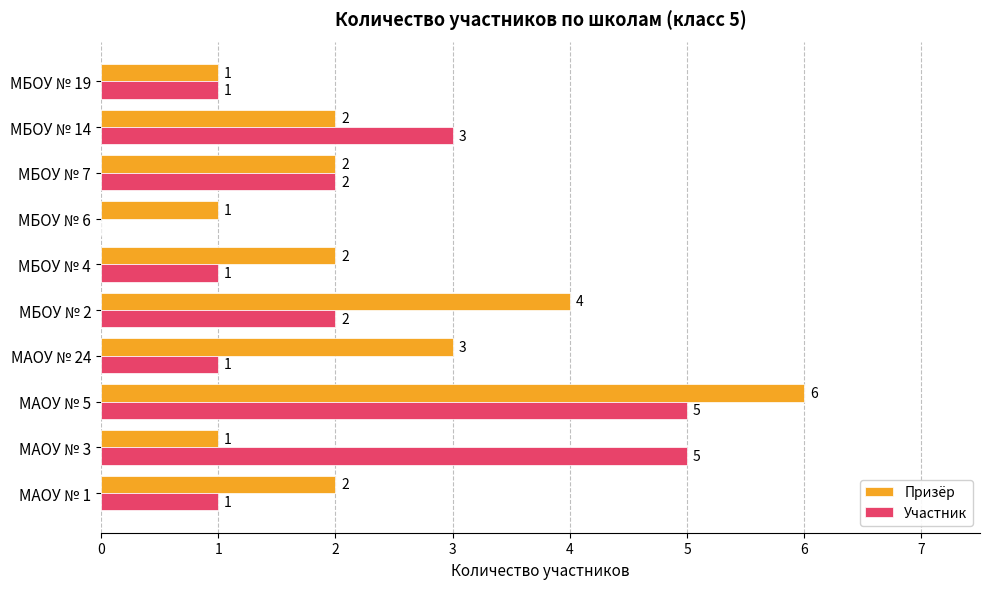

What is the sum of all Участник values?

21